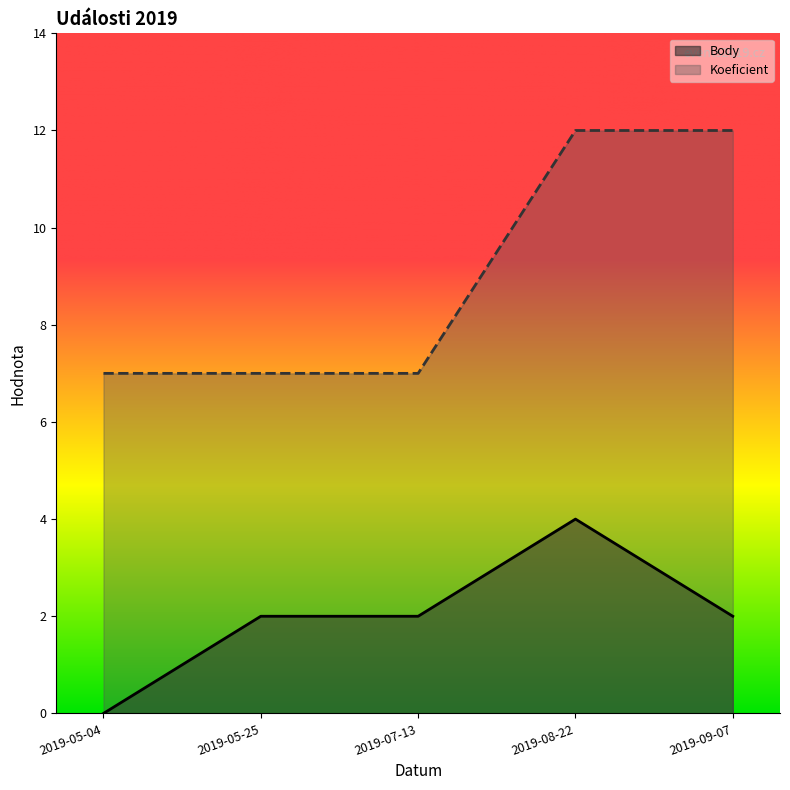

Reading right to left, what are all the values shown in this chart?

Body: 2019-09-07=2	2019-08-22=4	2019-07-13=2	2019-05-25=2	2019-05-04=0
Koeficient: 2019-09-07=12	2019-08-22=12	2019-07-13=7	2019-05-25=7	2019-05-04=7